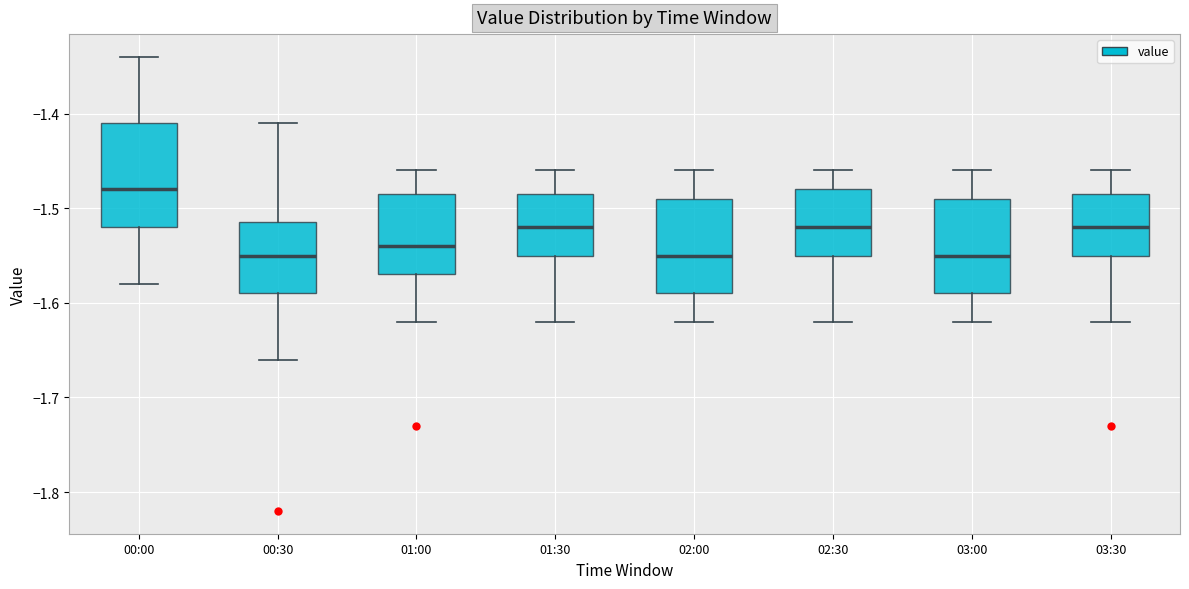

Which box is the tallest, from its lower edge to its upper edge?

00:00